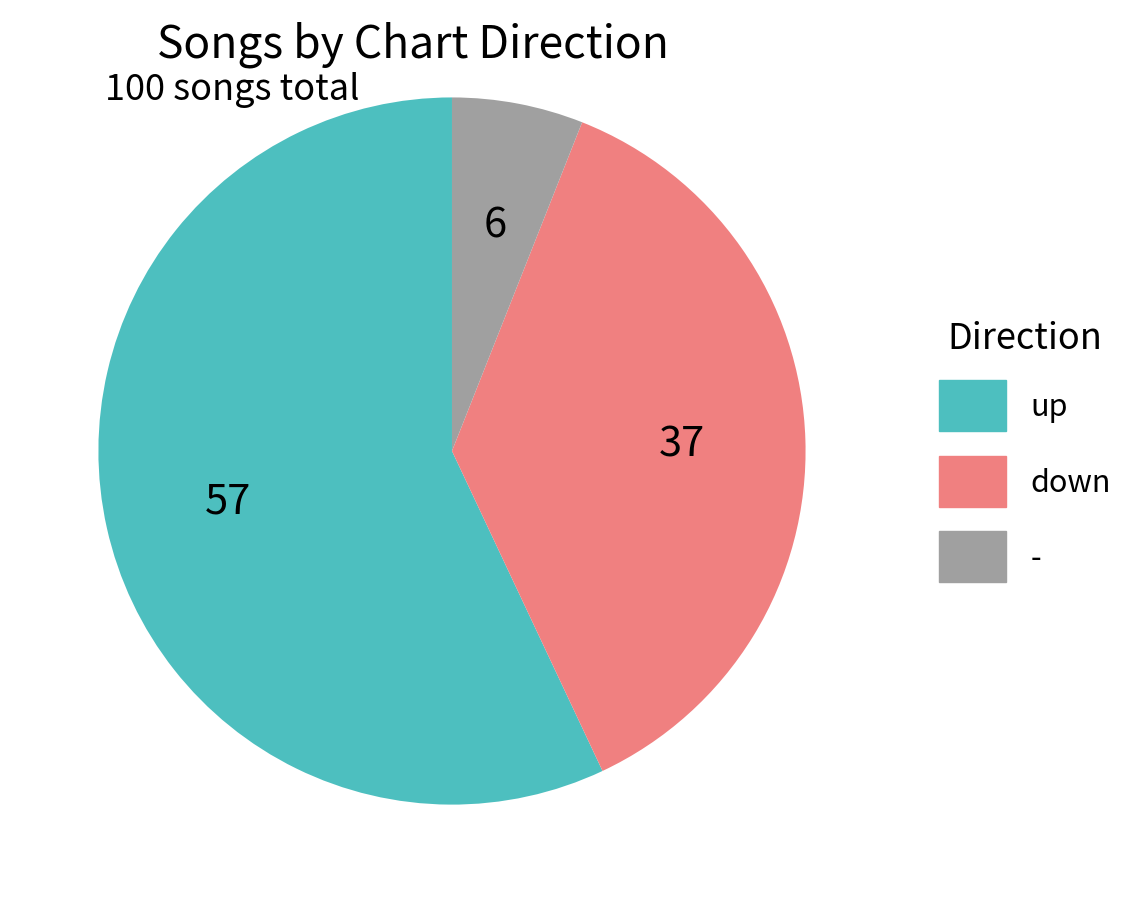

Rank the categories by value from lowest to highest.

-, down, up